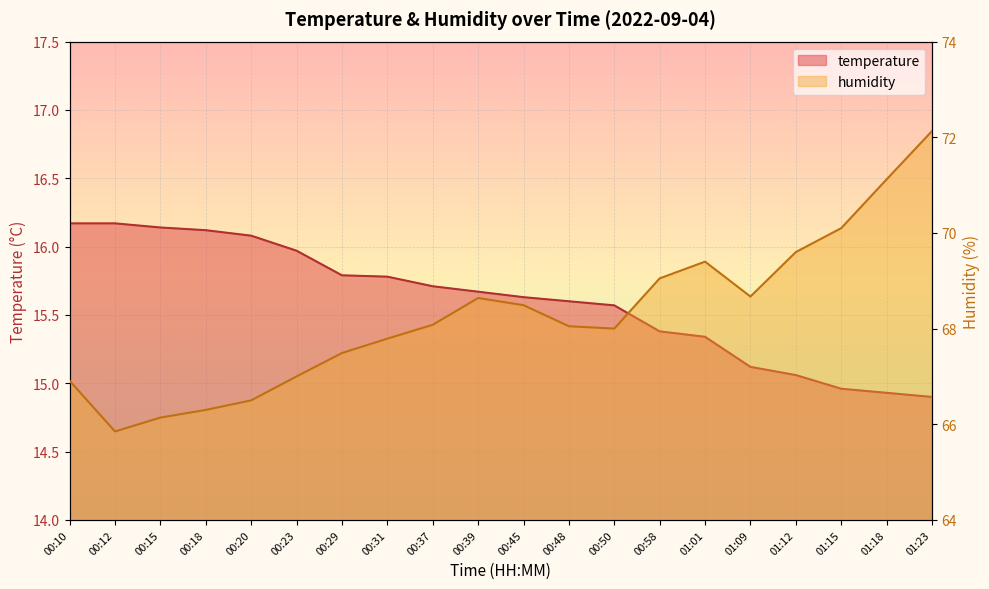

True or false: temperature has more than 2 interior local peaks.

False